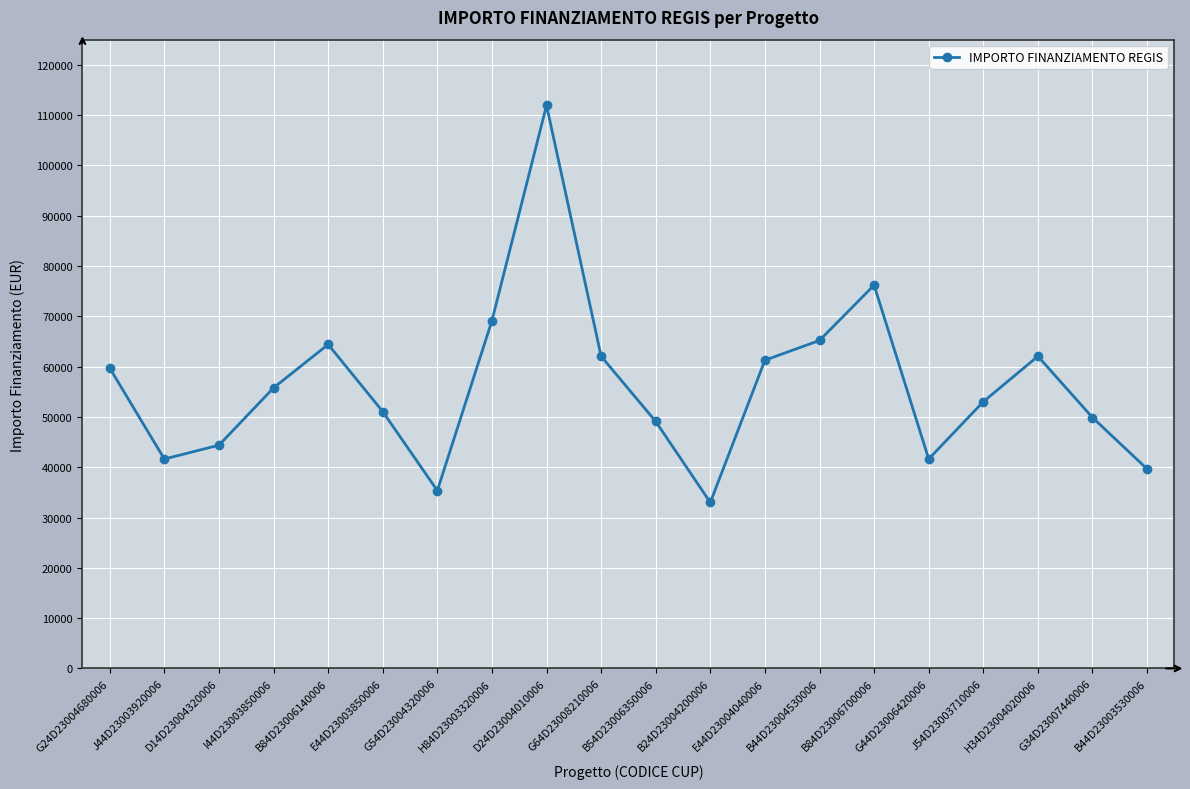

The value at D14D23004320006 is 44386.8. True or false?

True